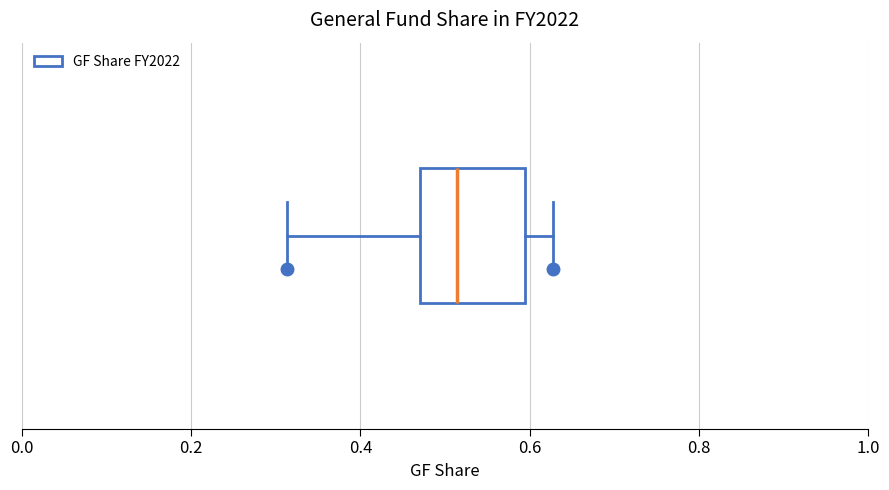

Where does the left whisker of the box end on the x-axis? The values are not printed on the chart, so give them approximately, as read against the axis.

0.32